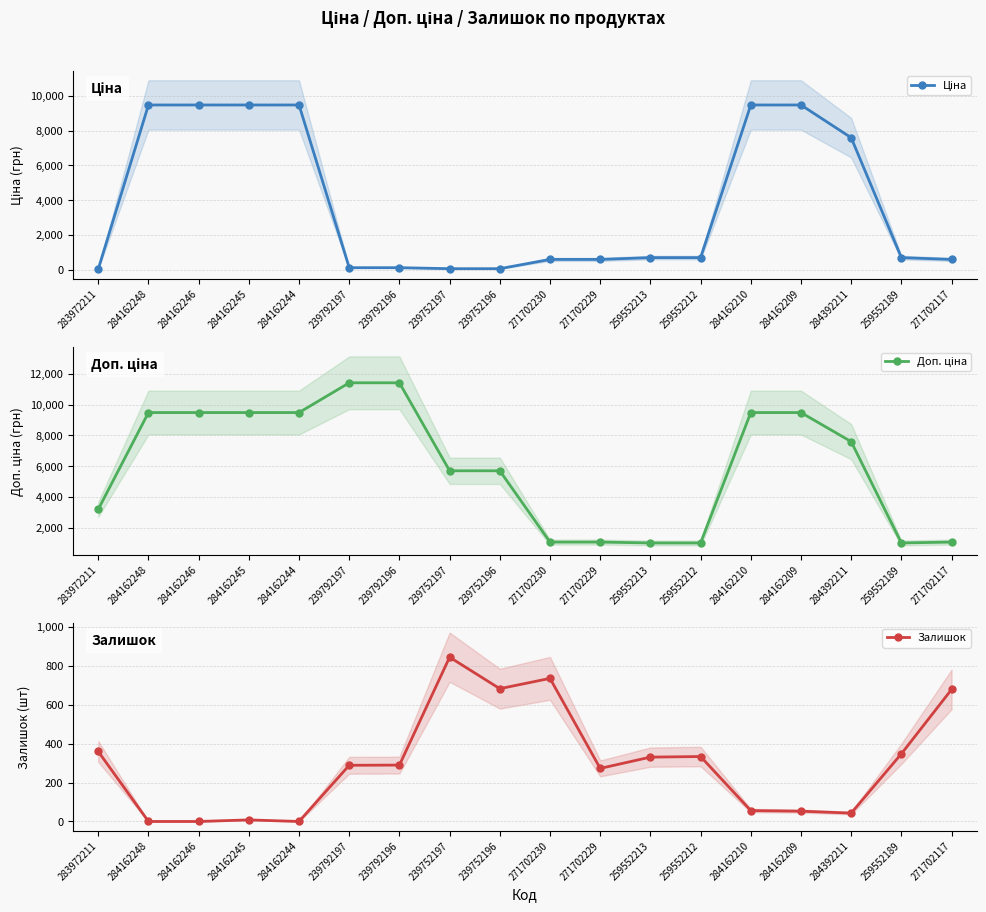

At which category is the sum across all series the highest?

284162210